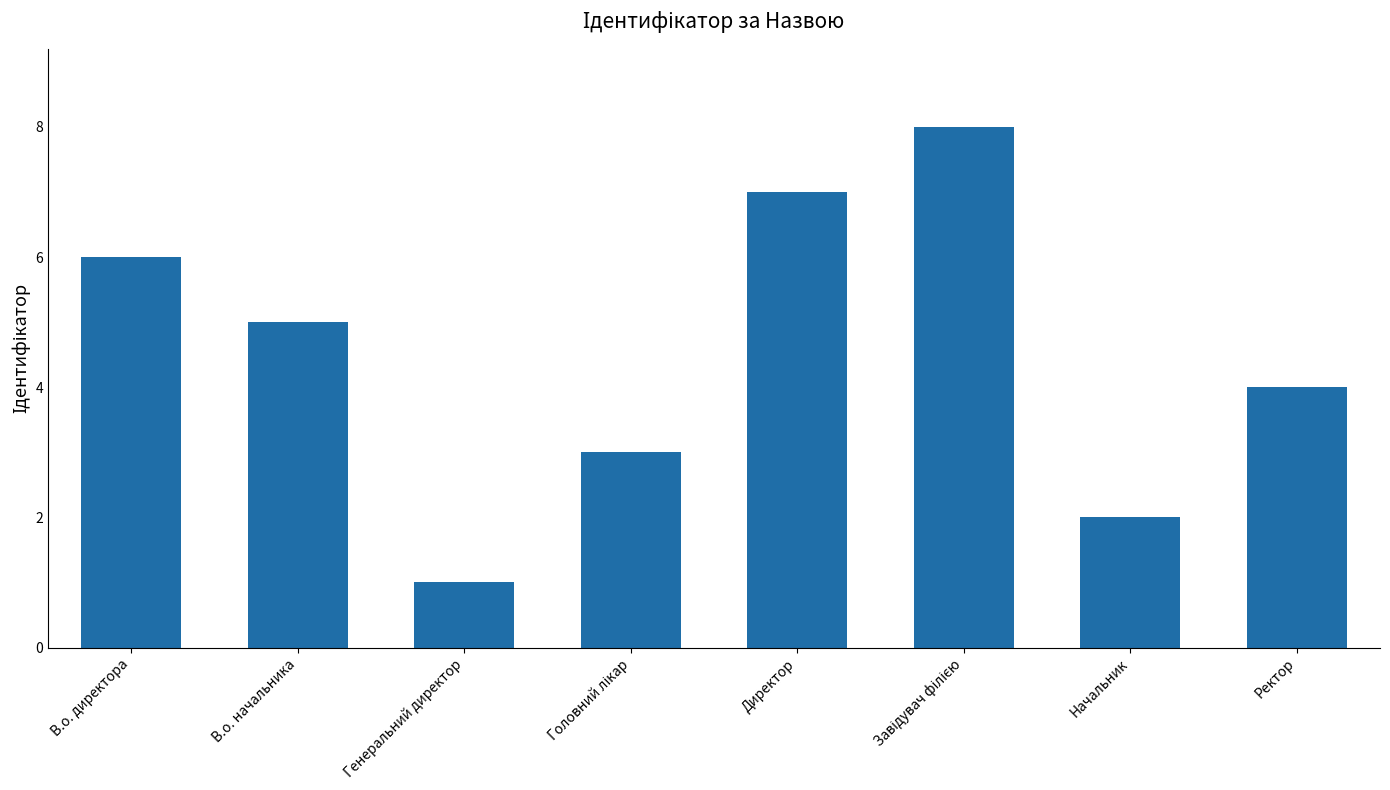

How many categories are shown in the chart?

8